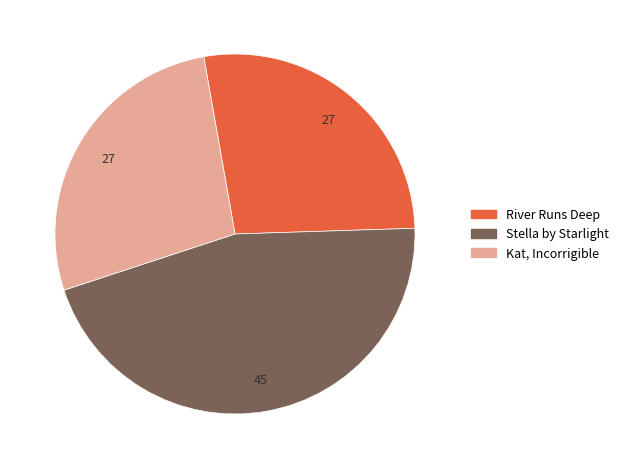

Is there any slice that represents more than half of the pie?

No